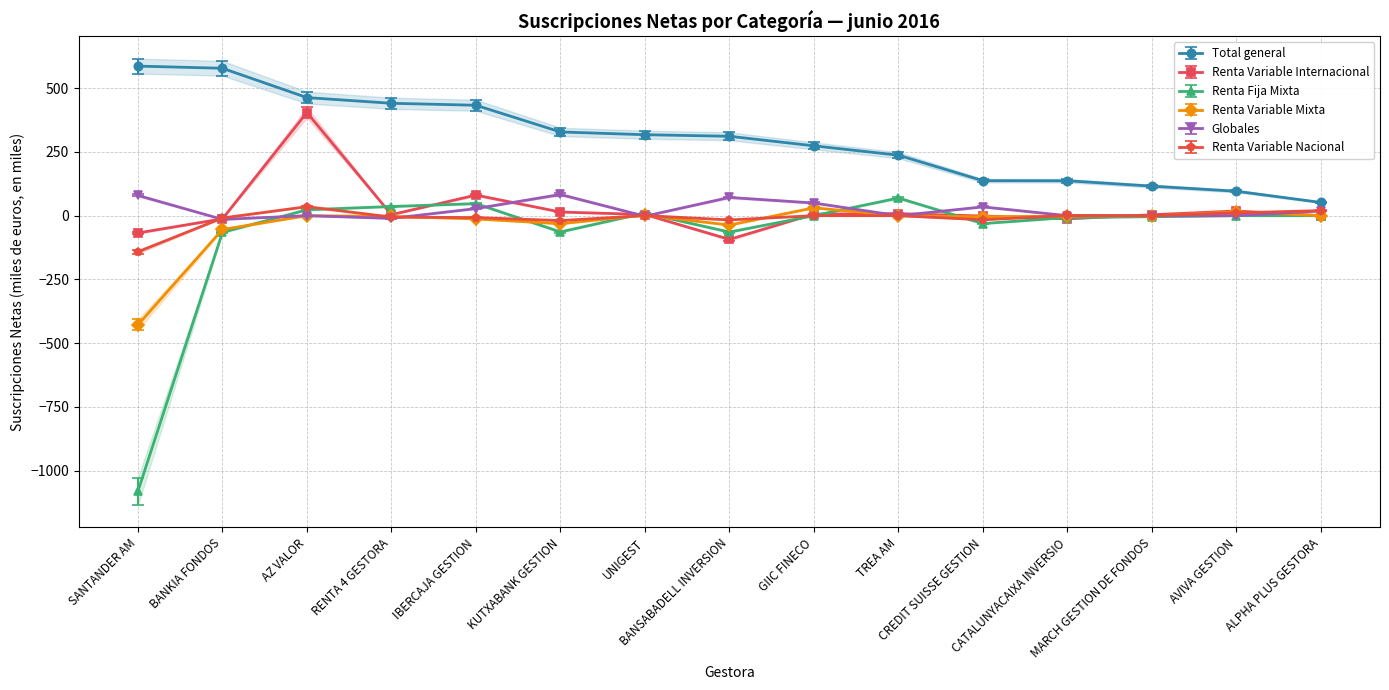

What is the label of the 12th point from the left?

CATALUNYACAIXA INVERSIO